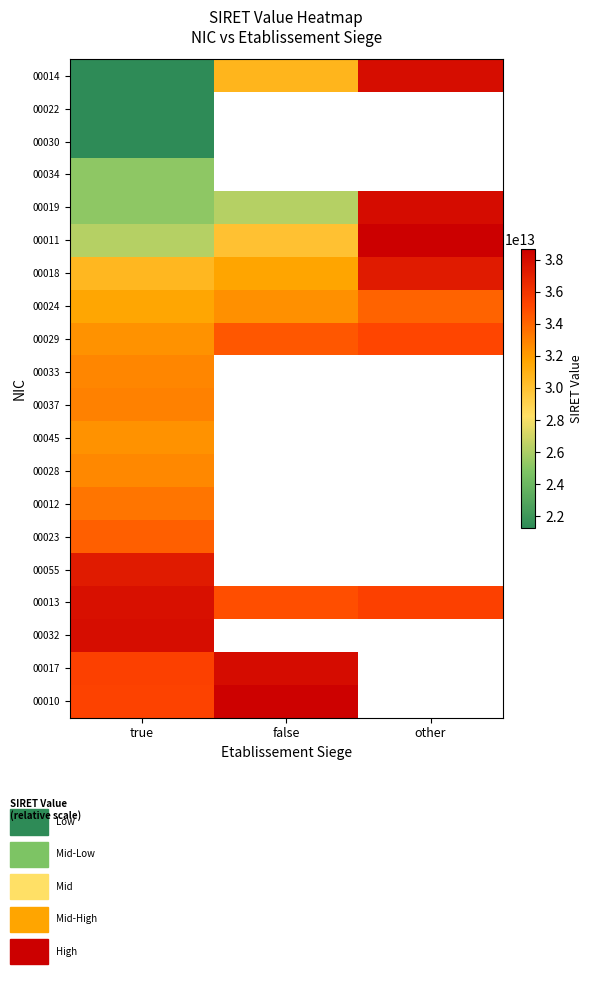

The 00024 series shows 32415852600024.0 at false. True or false?

True